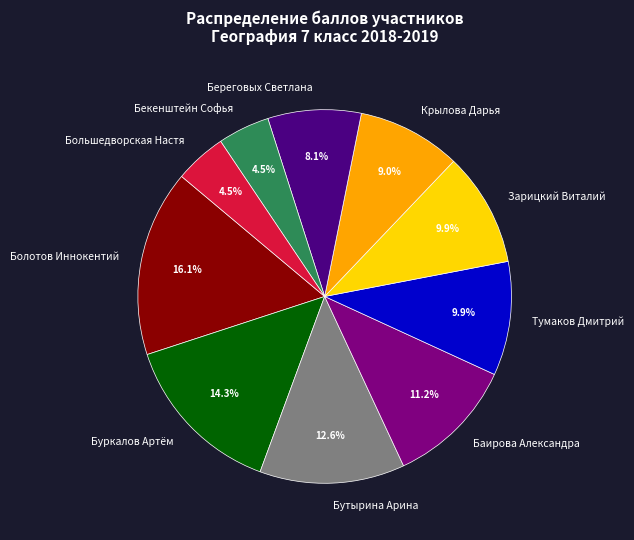

Approximately how many times larger is the value at Крылова Дарья compared to Бутырина Арина?

0.7